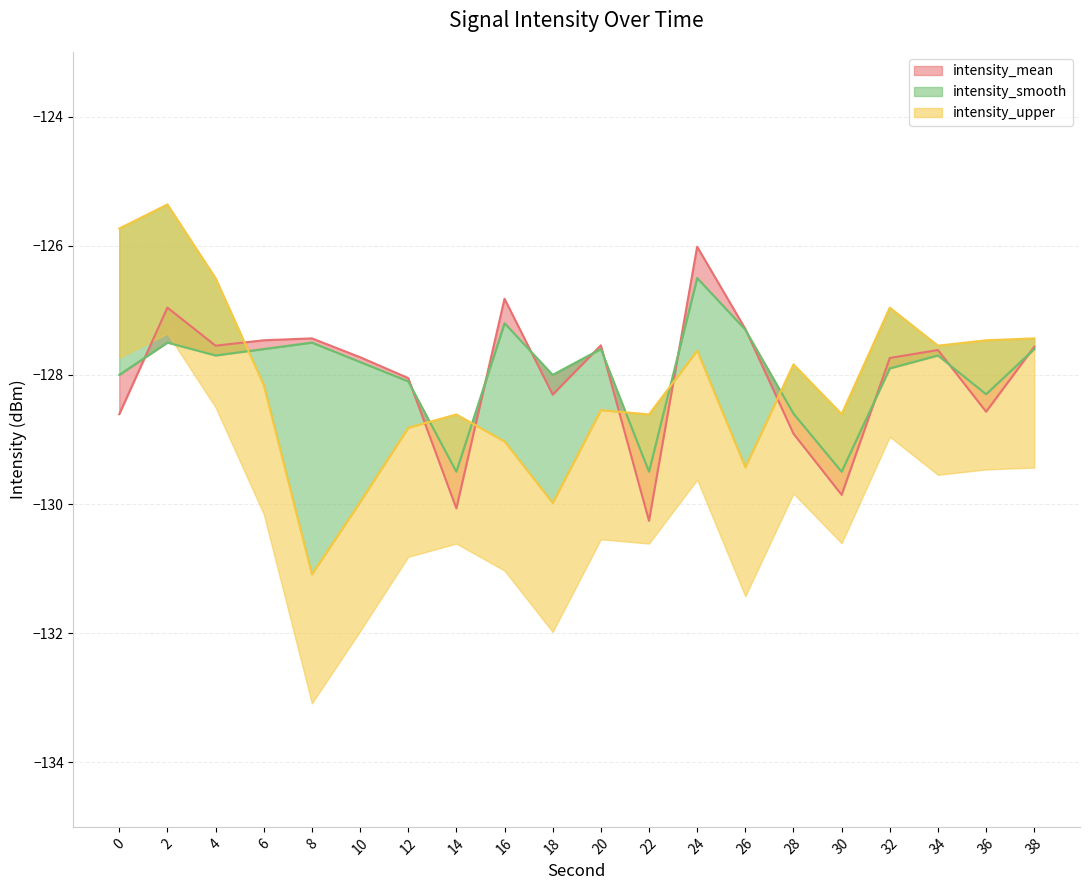

At how many categories does at least one series exceed -126?

2